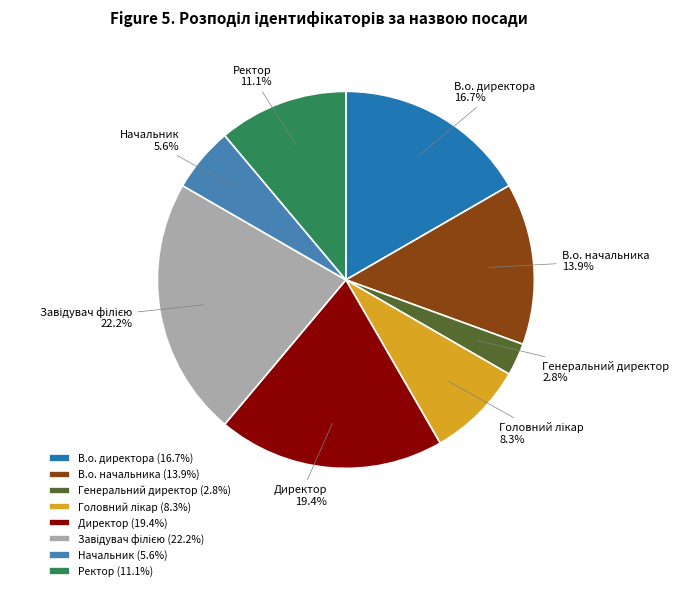

What percentage is the Директор slice, to the nearest percent?

19%